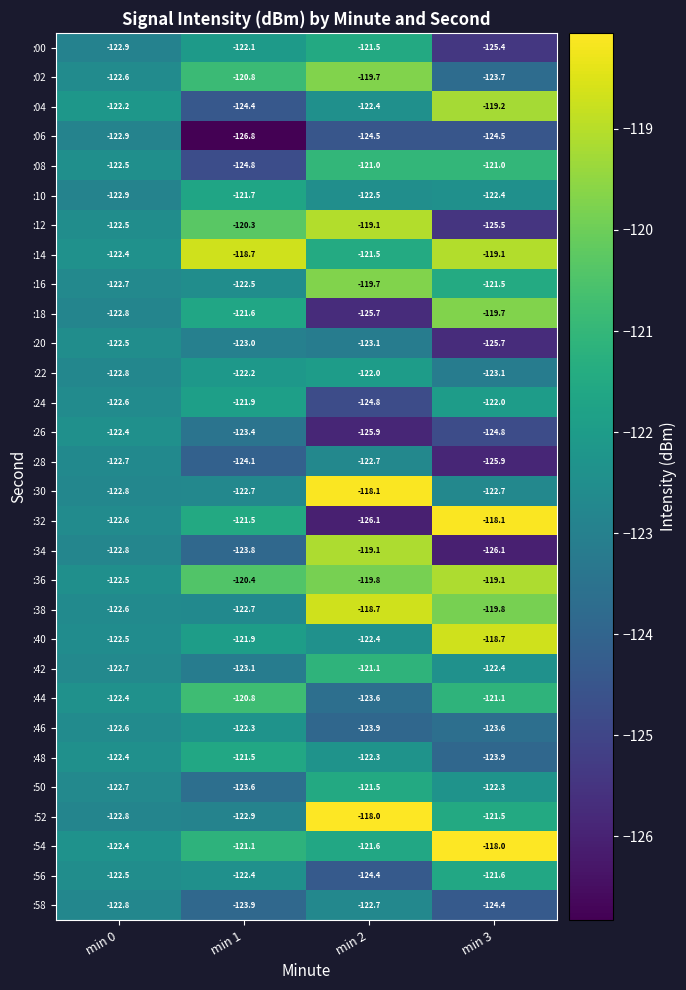

What is the average value of the :06 series?

-124.7